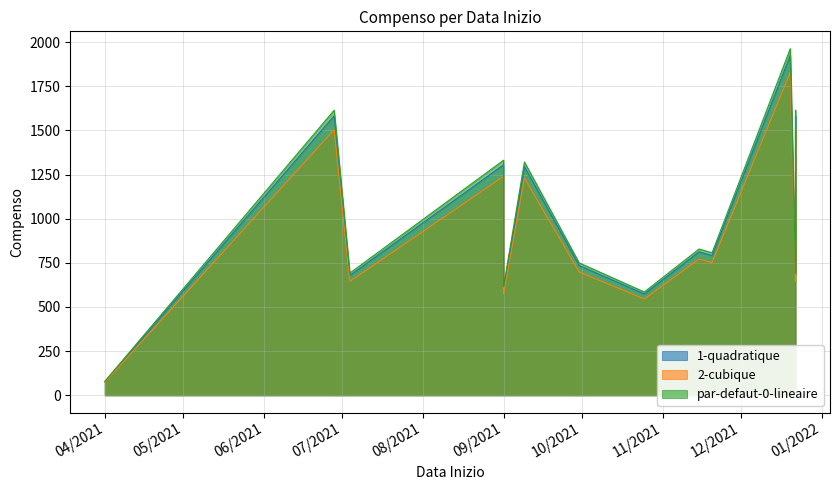

Rank the categories by value from lowest to highest.

01/04/2021, 25/10/2021, 01/09/2021, 22/12/2021, 04/07/2021, 30/09/2021, 01/09/2021, 20/11/2021, 15/11/2021, 09/09/2021, 01/09/2021, 22/12/2021, 28/06/2021, 20/12/2021